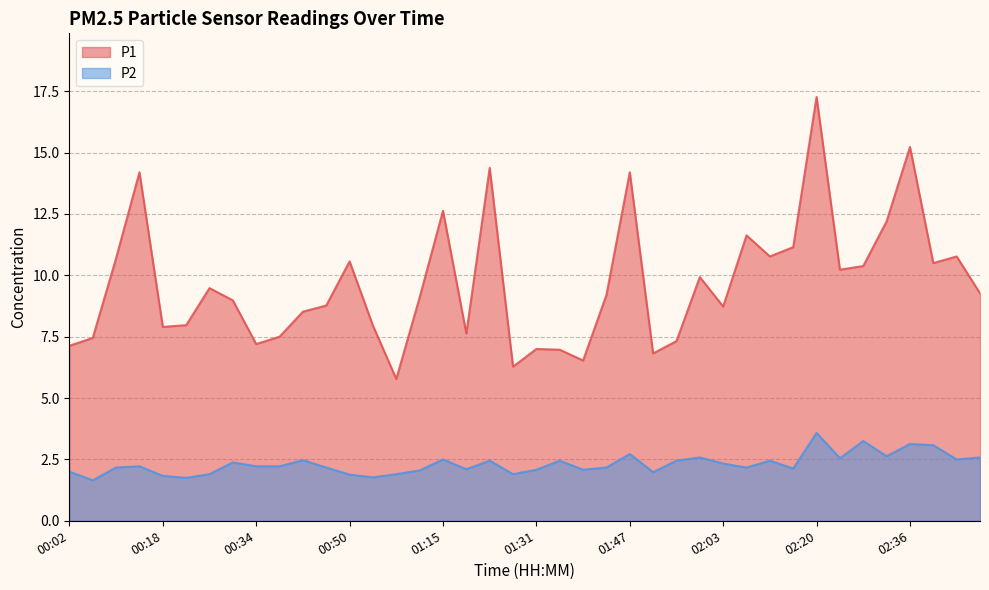

The P2 series shows 2.5 at 01:55. True or false?

True